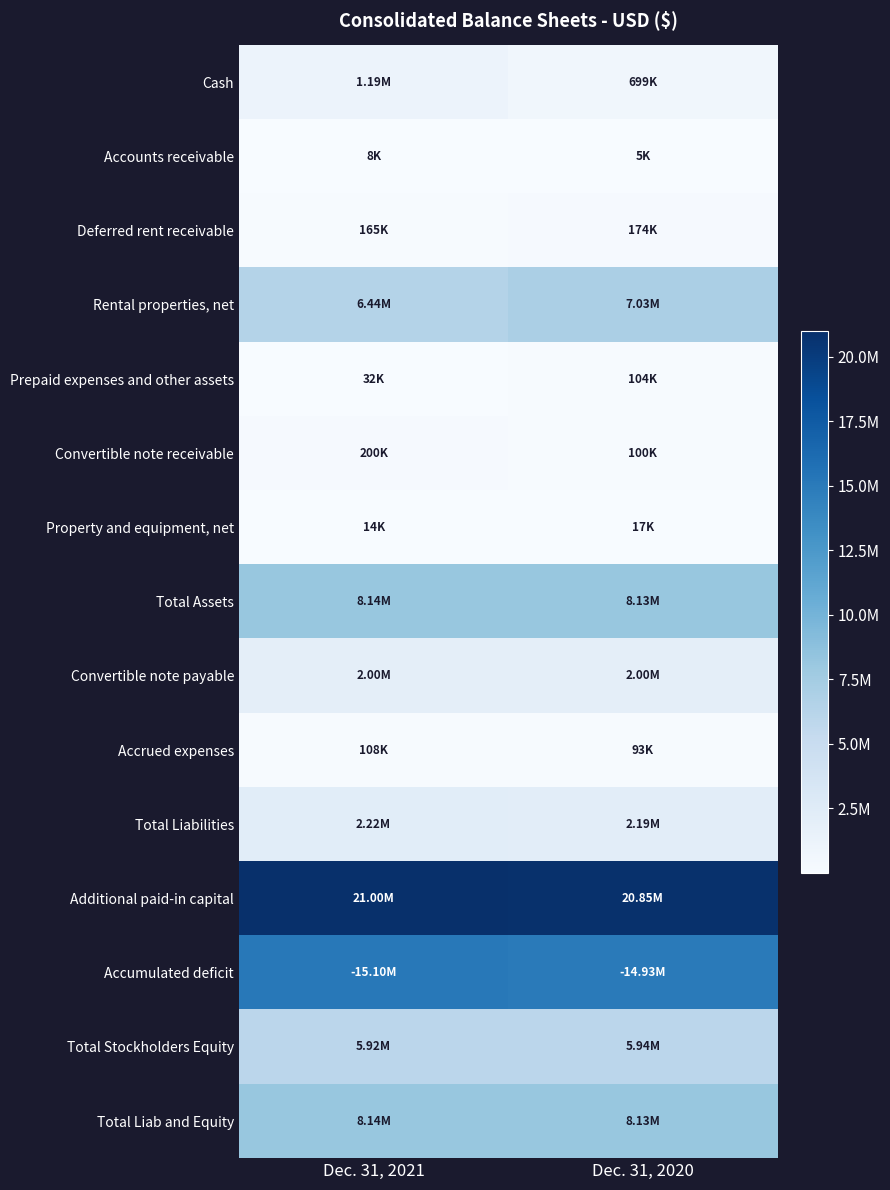

Reading left to right, transcribe all the data shown in this chart.

Cash: Dec. 31, 2021=1191940	Dec. 31, 2020=699335
Accounts receivable: Dec. 31, 2021=7909	Dec. 31, 2020=4988
Deferred rent receivable: Dec. 31, 2021=164770	Dec. 31, 2020=173757
Rental properties, net: Dec. 31, 2021=6441465	Dec. 31, 2020=7027436
Prepaid expenses and other assets: Dec. 31, 2021=32350	Dec. 31, 2020=104062
Convertible note receivable: Dec. 31, 2021=200000	Dec. 31, 2020=100000
Property and equipment, net: Dec. 31, 2021=13918	Dec. 31, 2020=17059
Total Assets: Dec. 31, 2021=8137456	Dec. 31, 2020=8127737
Convertible note payable: Dec. 31, 2021=2000000	Dec. 31, 2020=2000000
Accrued expenses: Dec. 31, 2021=108364	Dec. 31, 2020=92750
Total Liabilities: Dec. 31, 2021=2221558	Dec. 31, 2020=2192000
Additional paid-in capital: Dec. 31, 2021=21000563	Dec. 31, 2020=20854773
Accumulated deficit: Dec. 31, 2021=15098867	Dec. 31, 2020=14933048
Total Stockholders Equity: Dec. 31, 2021=5915898	Dec. 31, 2020=5935737
Total Liab and Equity: Dec. 31, 2021=8137456	Dec. 31, 2020=8127737